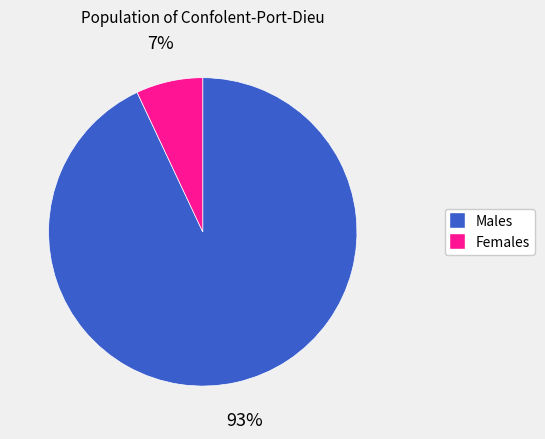

To the nearest percent, what is the average slice percentage?

50%